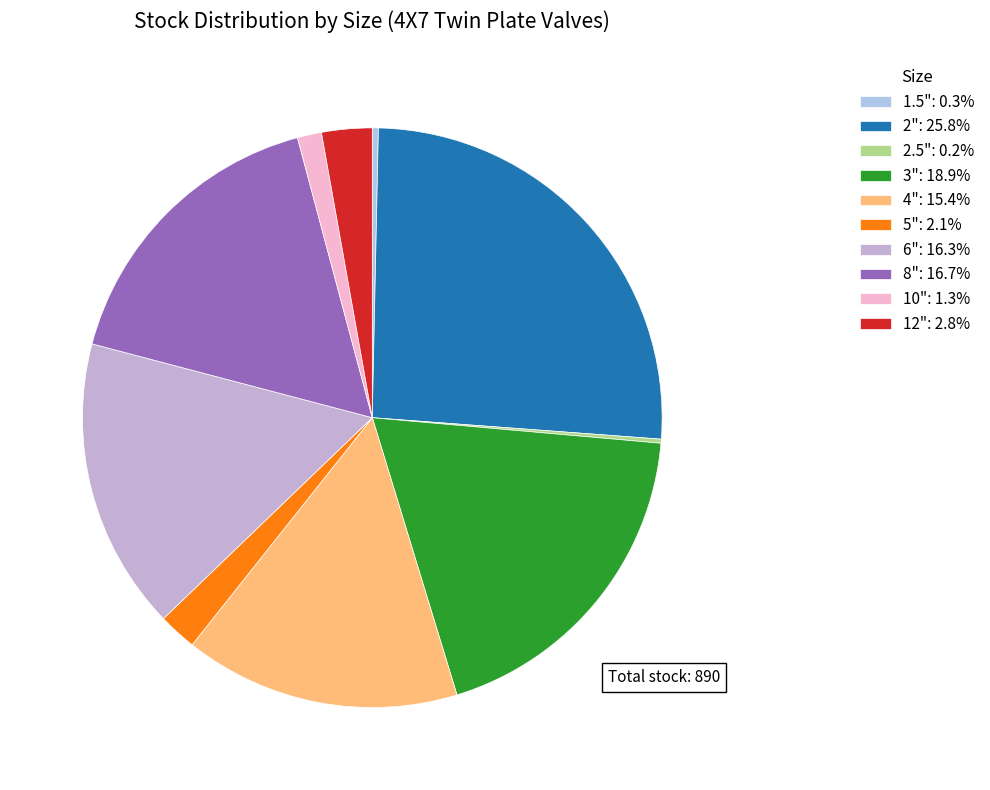

True or false: 2.5" accounts for 0% of the total.

True